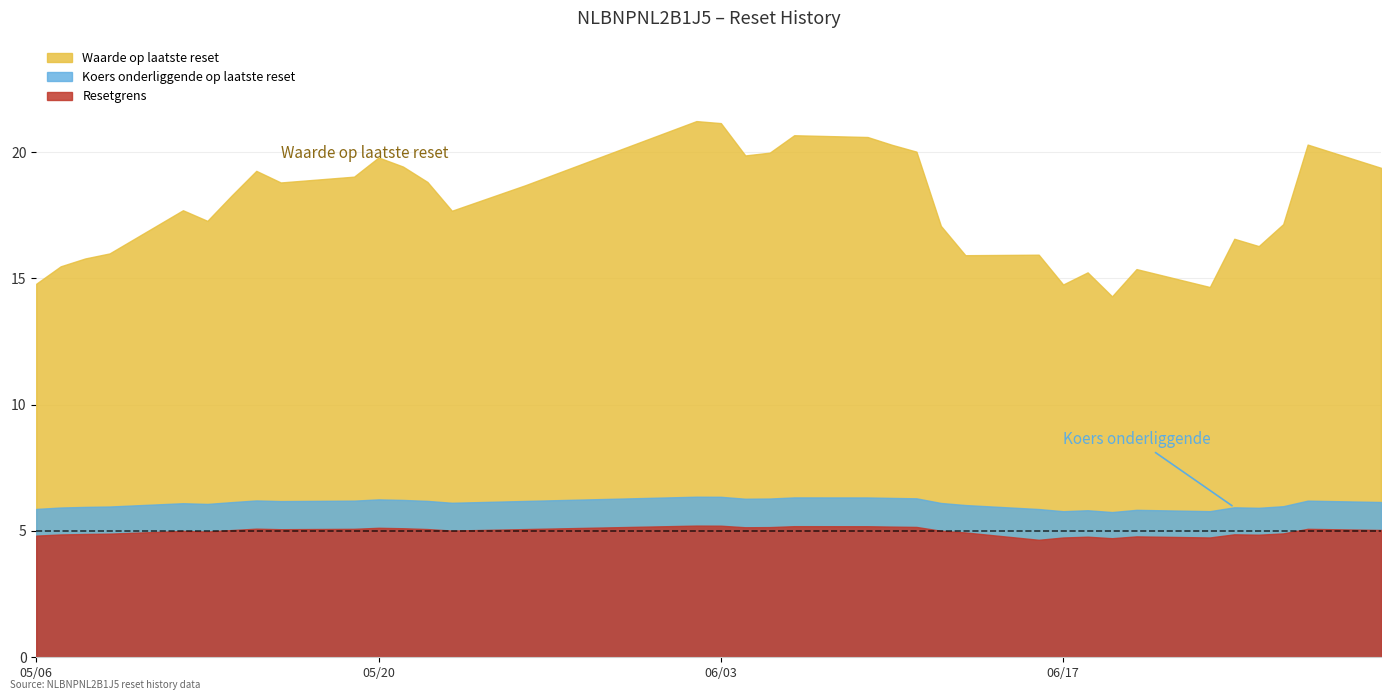

What is the sum of the Waarde op laatste reset values at 2025-05-15 and 2025-05-06?

34.0